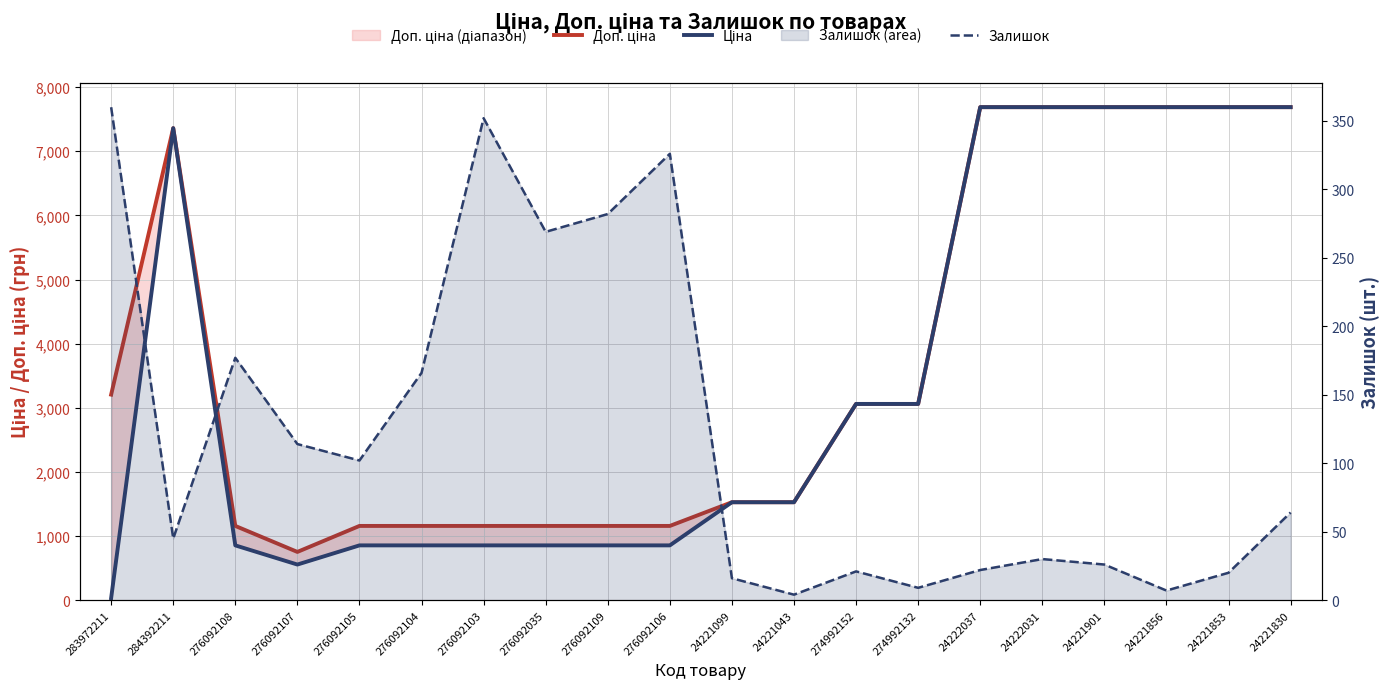

In Ціна, how many points are higher than both neighbors (excluding endpoints)?

1